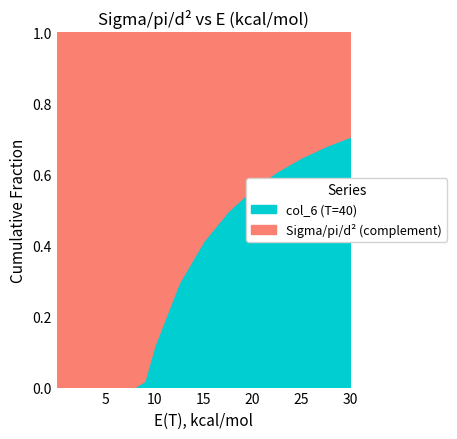

What is the label of the 15th point from the left?

20